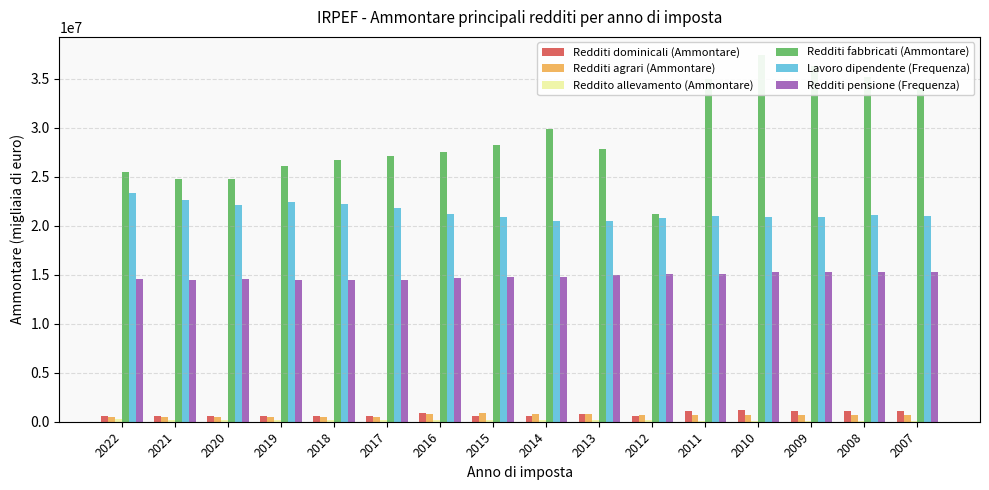

At 2014, list the series in order from largest to smallest.

Redditi fabbricati (Ammontare), Lavoro dipendente (Frequenza), Redditi pensione (Frequenza), Redditi agrari (Ammontare), Redditi dominicali (Ammontare), Reddito allevamento (Ammontare)